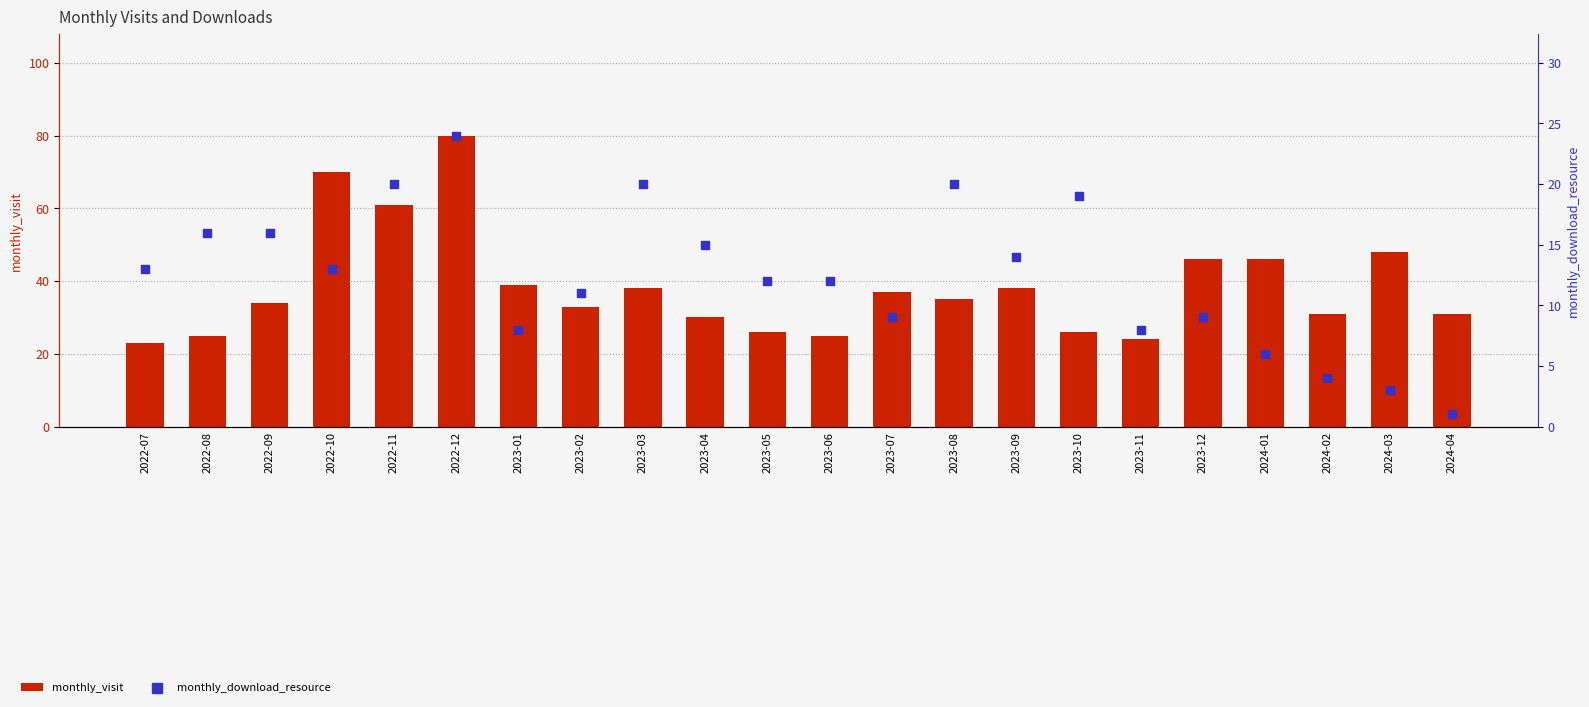

Is the value of monthly_visit at 2023-07 greater than the value of monthly_download_resource at 2023-11?

Yes